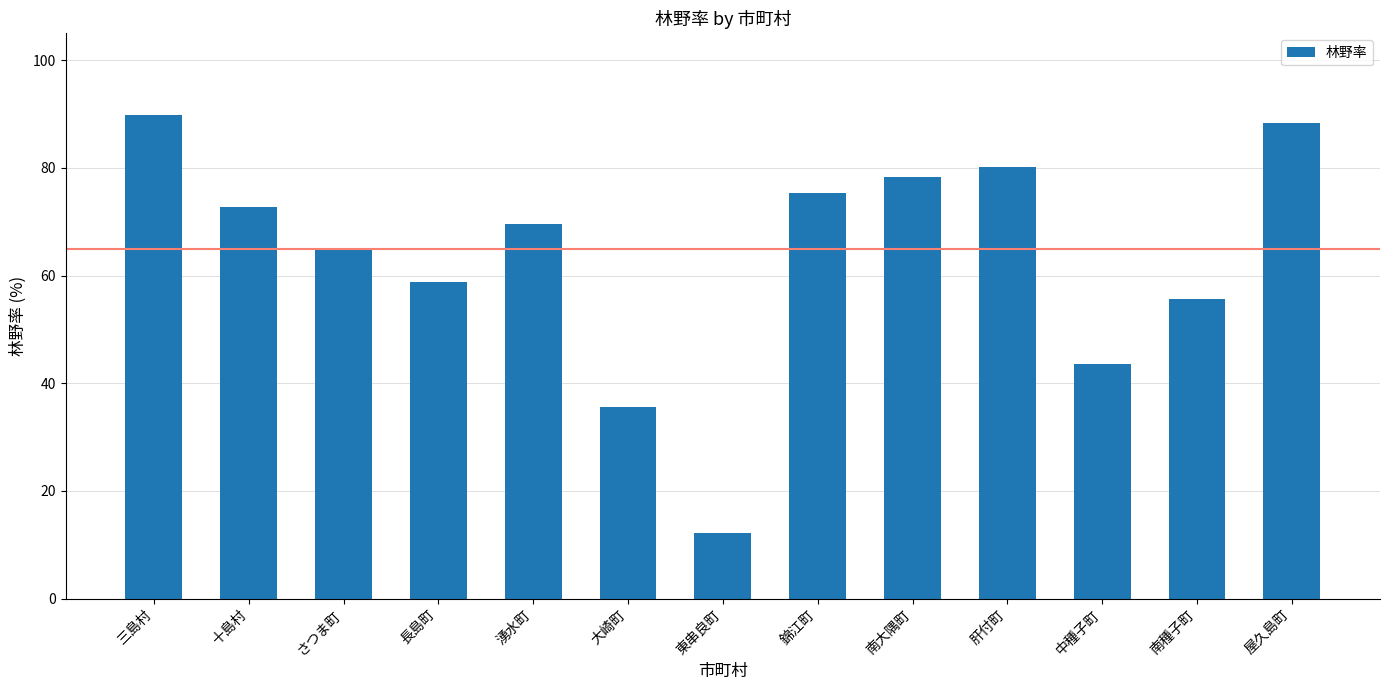

Rank the categories by value from lowest to highest.

東串良町, 大崎町, 中種子町, 南種子町, 長島町, さつま町, 湧水町, 十島村, 錦江町, 南大隅町, 肝付町, 屋久島町, 三島村